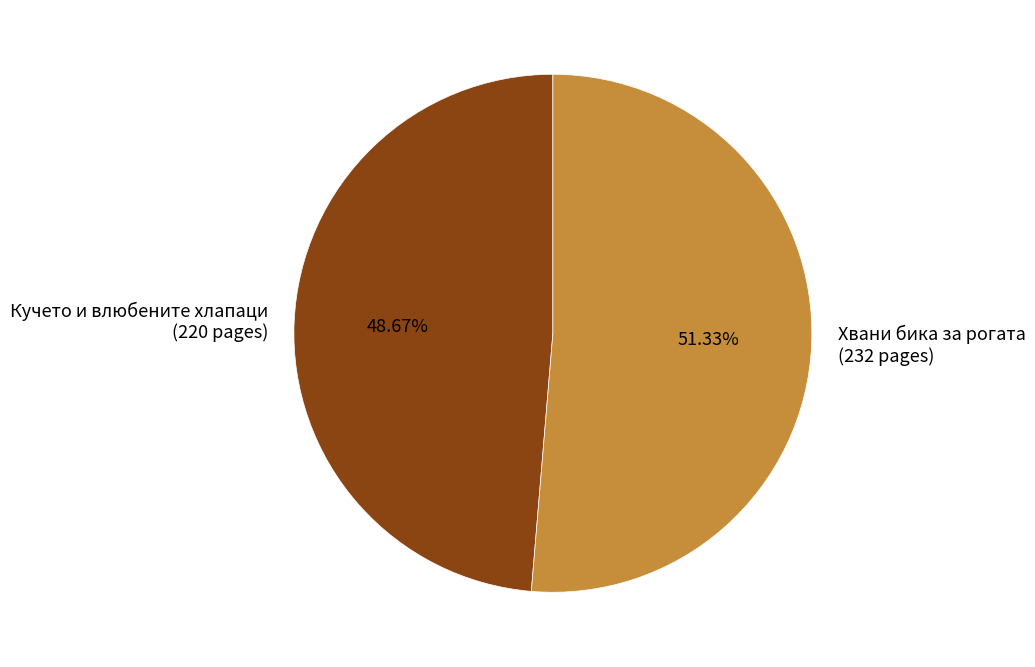

To the nearest percent, what is the difference between the largest and smallest slice percentages?

3%